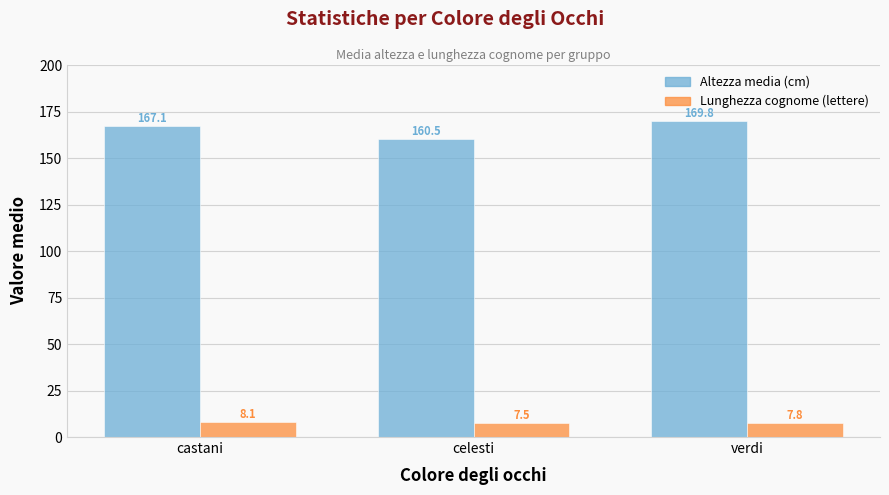

Reading left to right, list all the values displayed in this chart.

Altezza media (cm): 167.1	160.5	169.8
Lunghezza cognome (lettere): 8.1	7.5	7.8